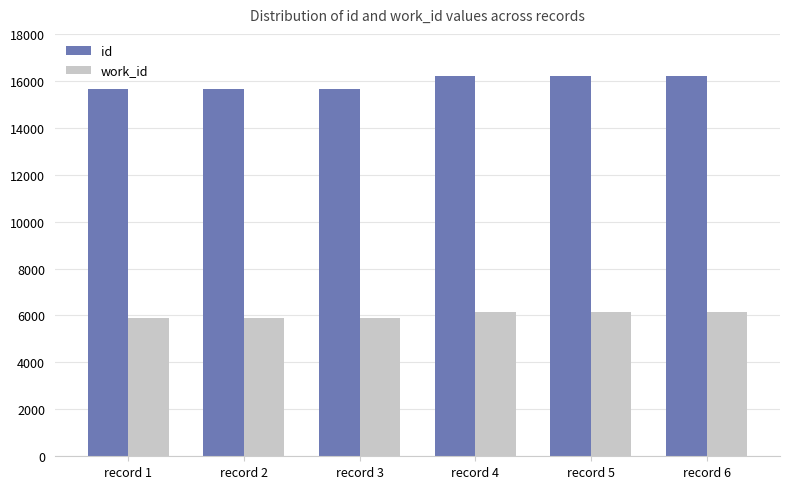

What is the total value across all series at record 4?

22321